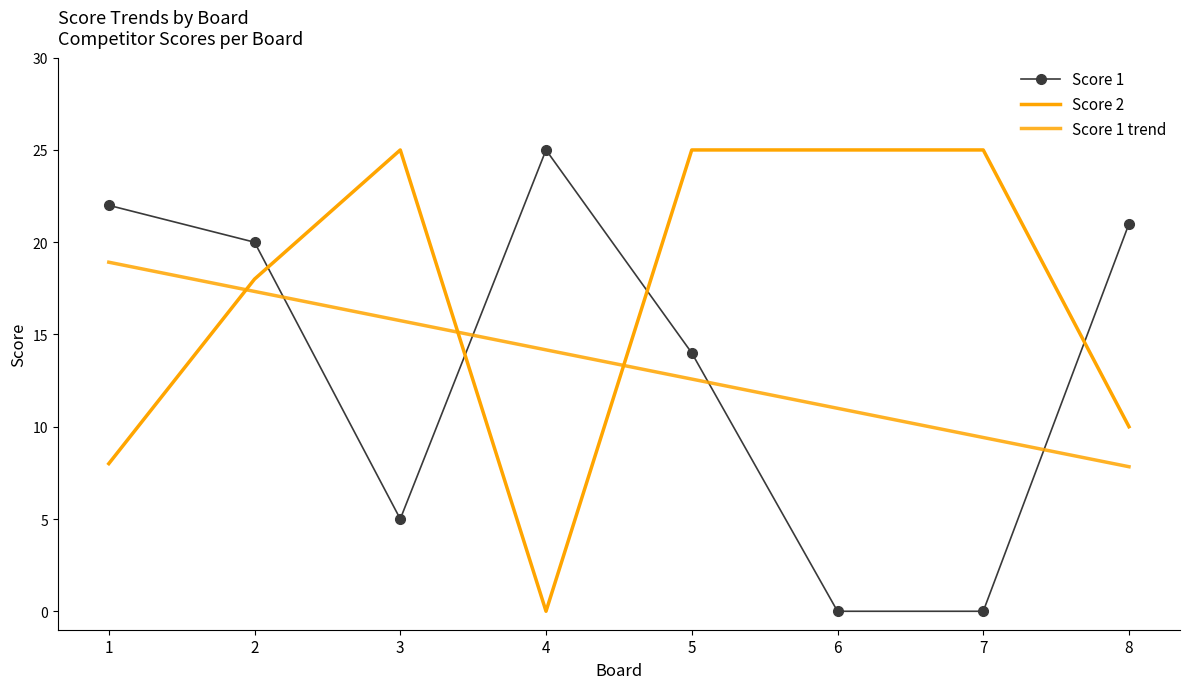

True or false: Score 1 has more than 1 points higher than both neighbors.

False